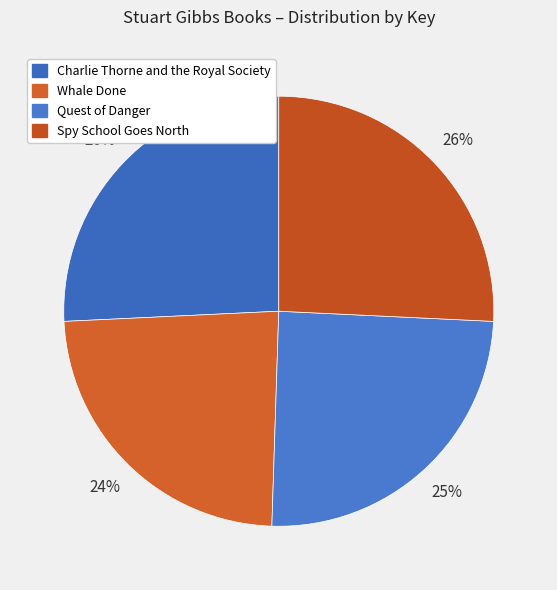

Is there a majority slice in this chart?

No